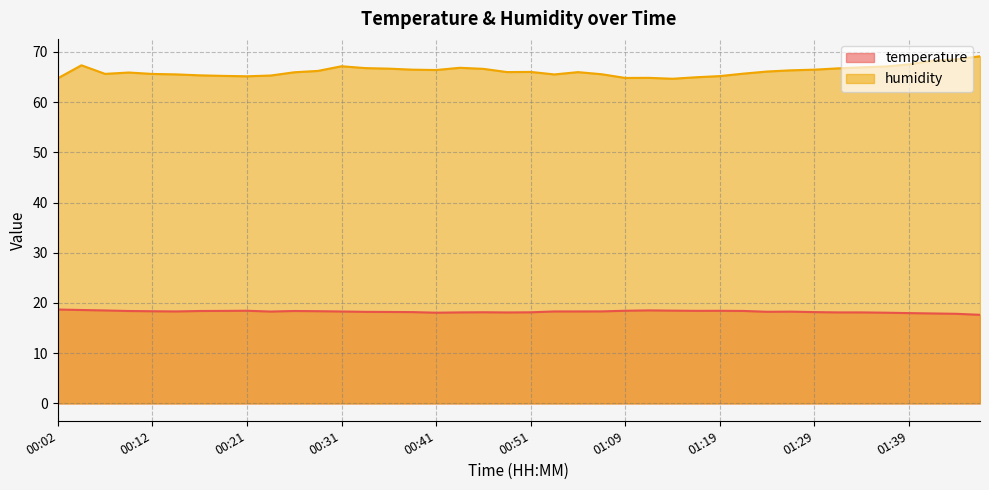

At which category is the sum across all series the highest?

01:47